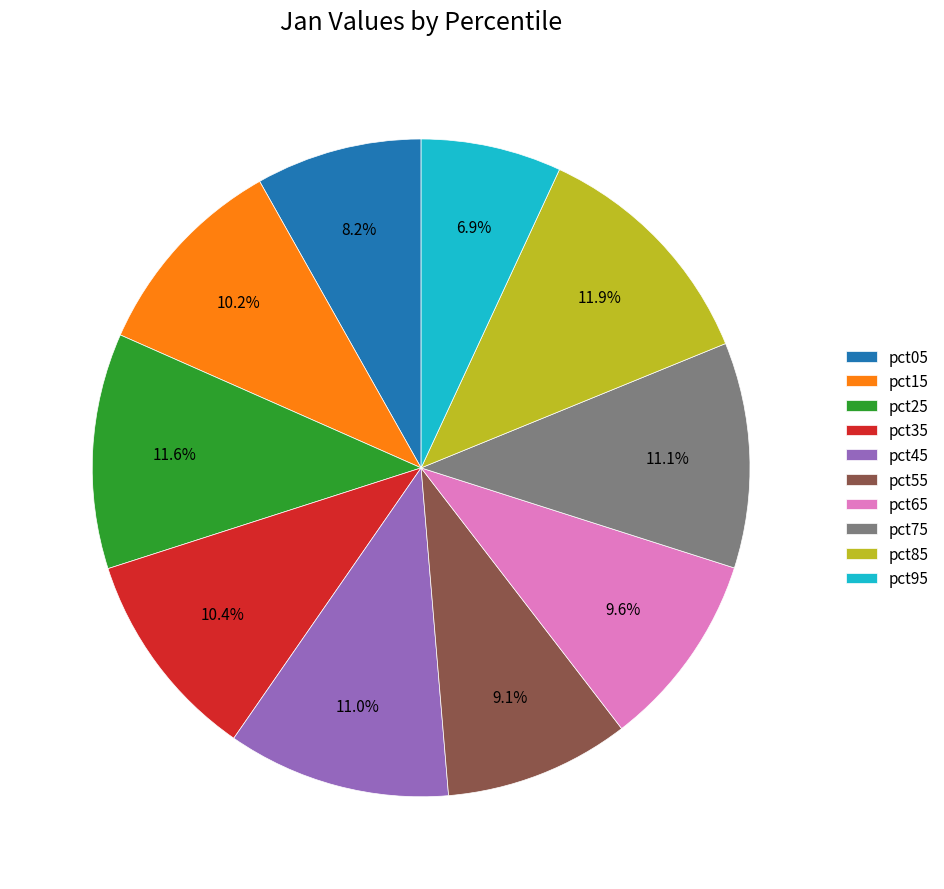

What portion of the pie excludes pct95?

93.1%